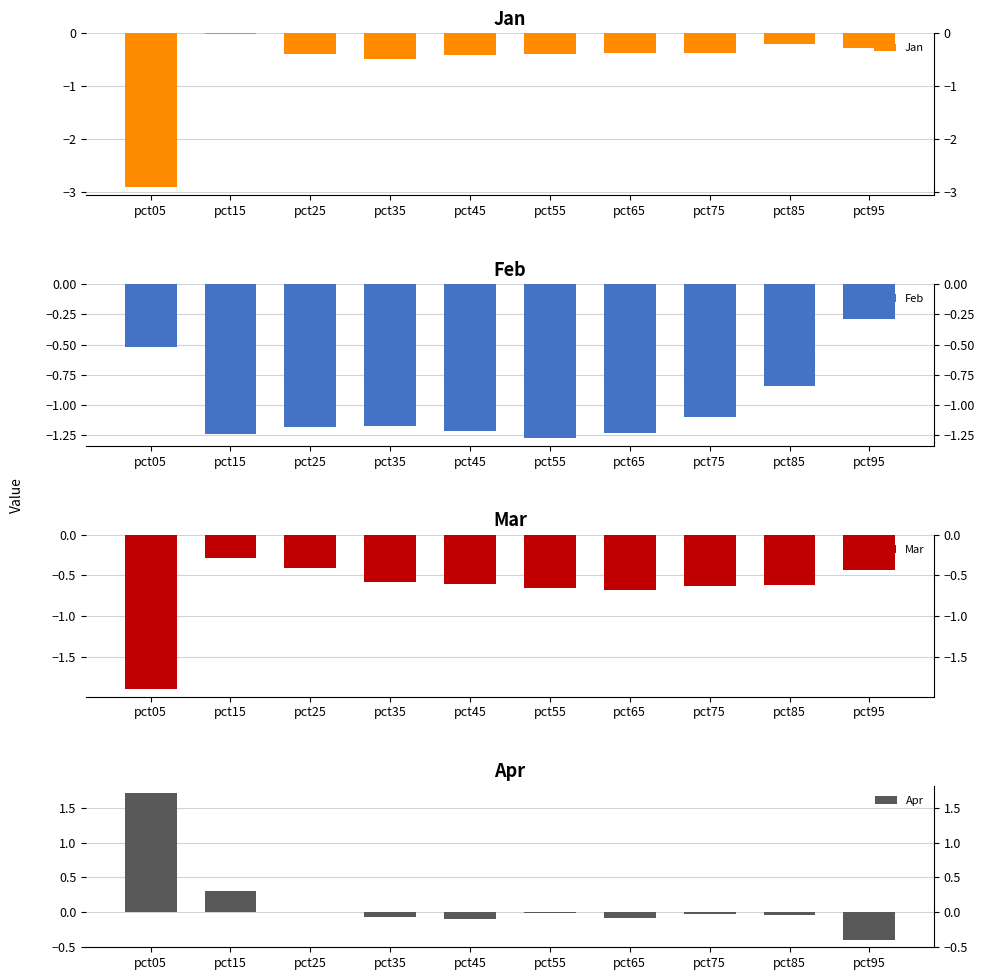

Which series has the largest total across all categories?

Apr